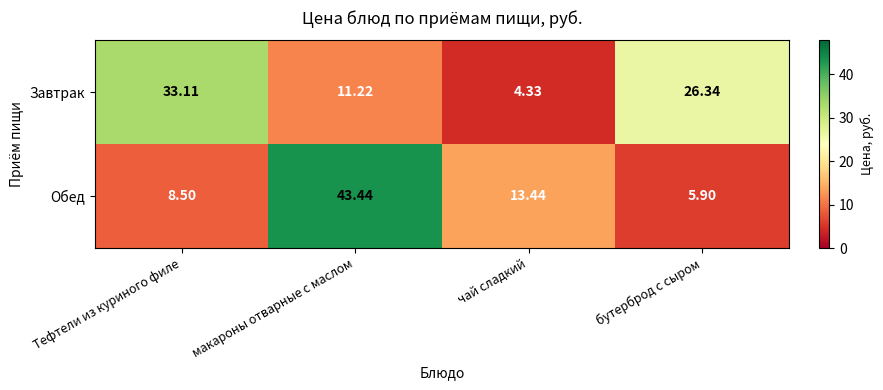

Where is Обед nearest to the value 24?

чай сладкий